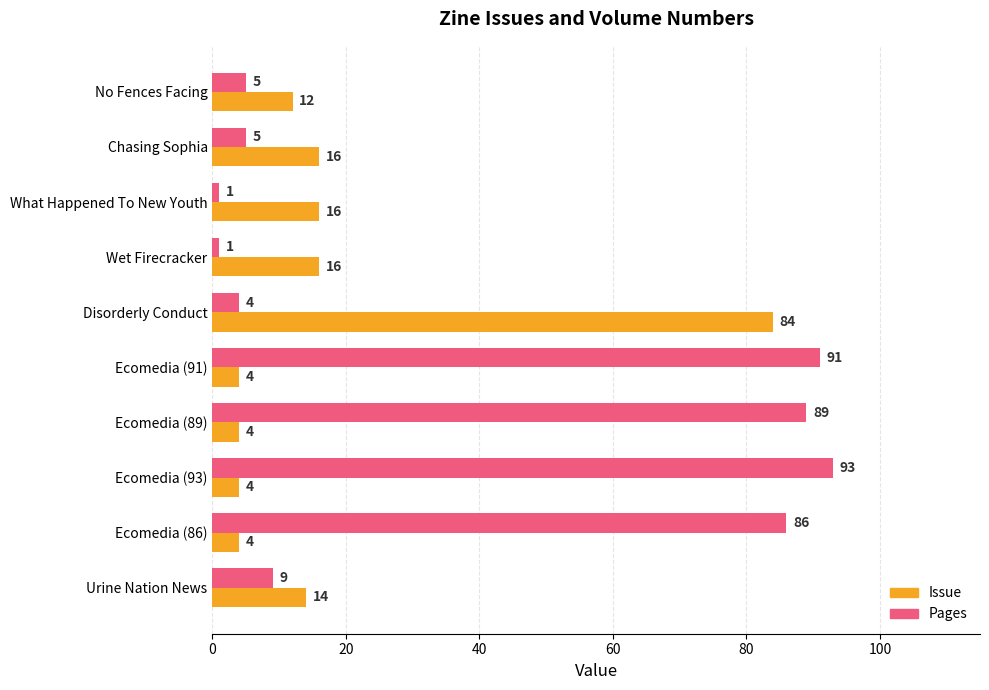

Between No Fences Facing and Ecomedia (93), which series saw the biggest shift?

Pages